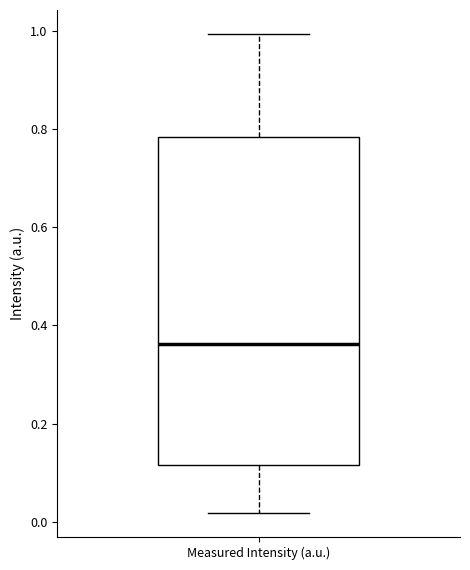

Transcribe this box plot: give where the median line is, the range the box spans, and where the two whiskers end, as read against the y-axis. The values are not printed on the chart, so give them approximately, as read against the axis.

median 0.36, box 0.12 to 0.78, whiskers 0.02 to 1.00